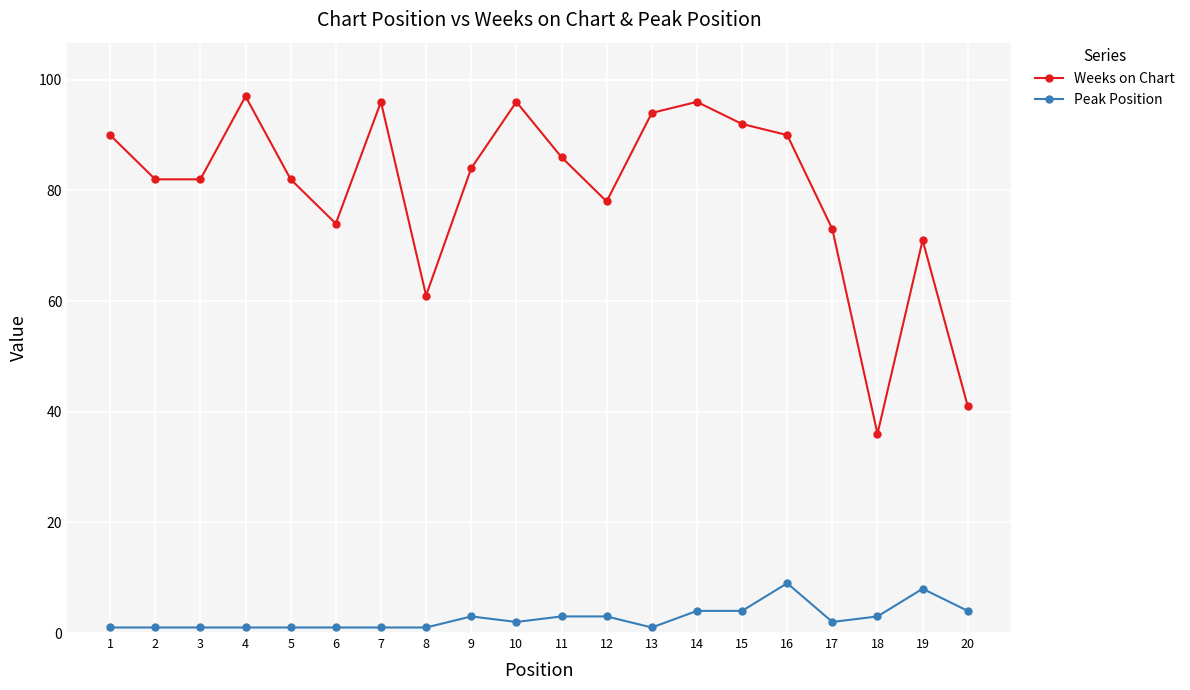

Reading right to left, what are all the values shown in this chart?

Weeks on Chart: 20=41	19=71	18=36	17=73	16=90	15=92	14=96	13=94	12=78	11=86	10=96	9=84	8=61	7=96	6=74	5=82	4=97	3=82	2=82	1=90
Peak Position: 20=4	19=8	18=3	17=2	16=9	15=4	14=4	13=1	12=3	11=3	10=2	9=3	8=1	7=1	6=1	5=1	4=1	3=1	2=1	1=1